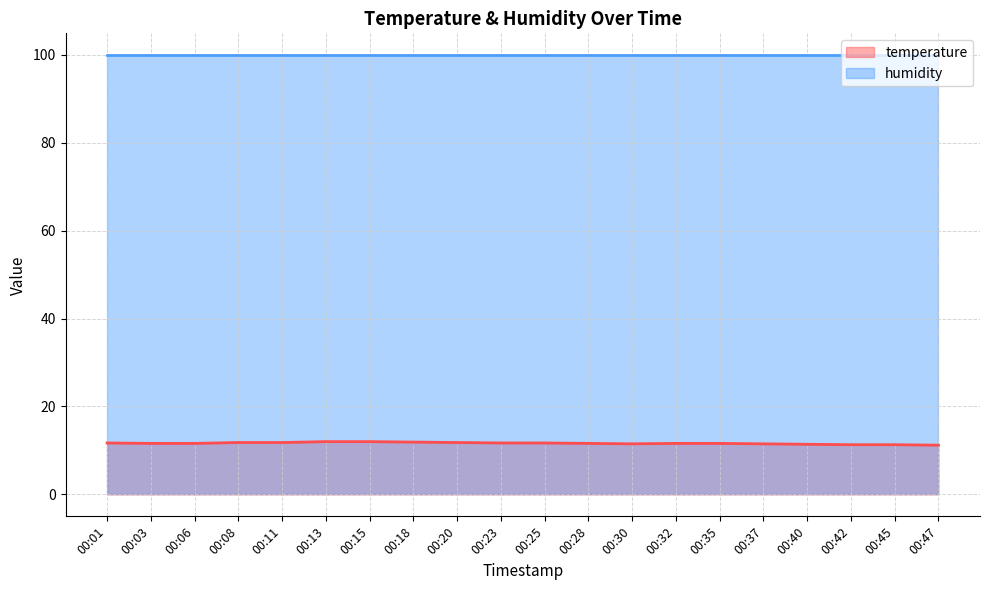

How many data points does each series have?

20